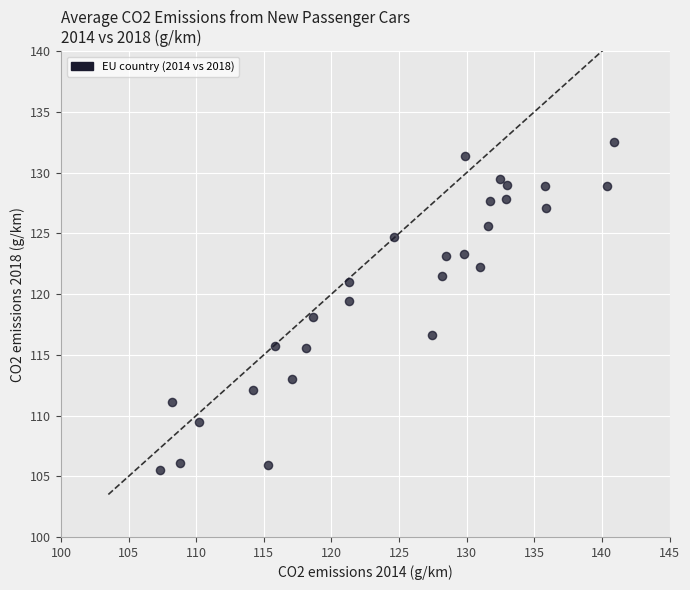

What is the range of X values (max minus min)?

33.6